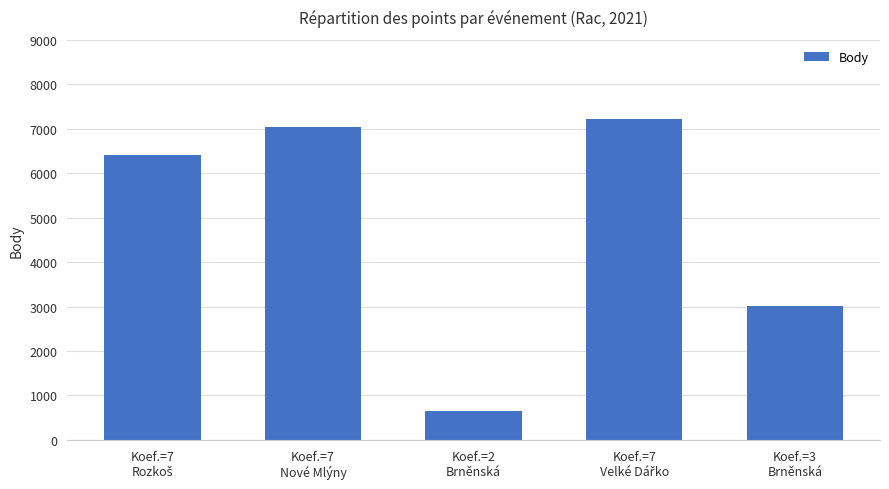

True or false: the data shows 3012 at Koef.=3
Brněnská.

True